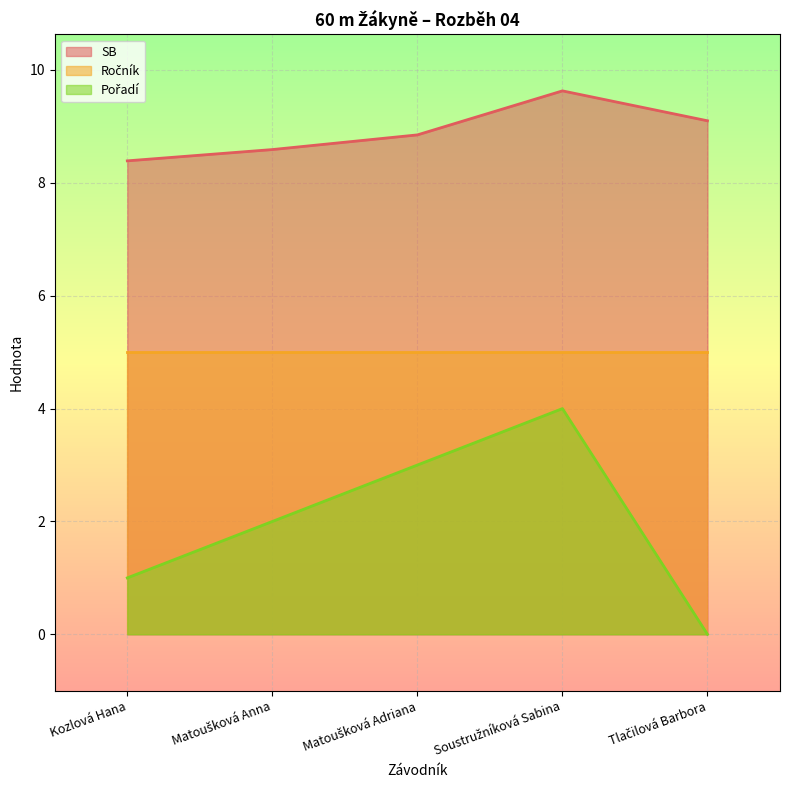

True or false: SB has a value of 8.8 at Matoušková Adriana.

True